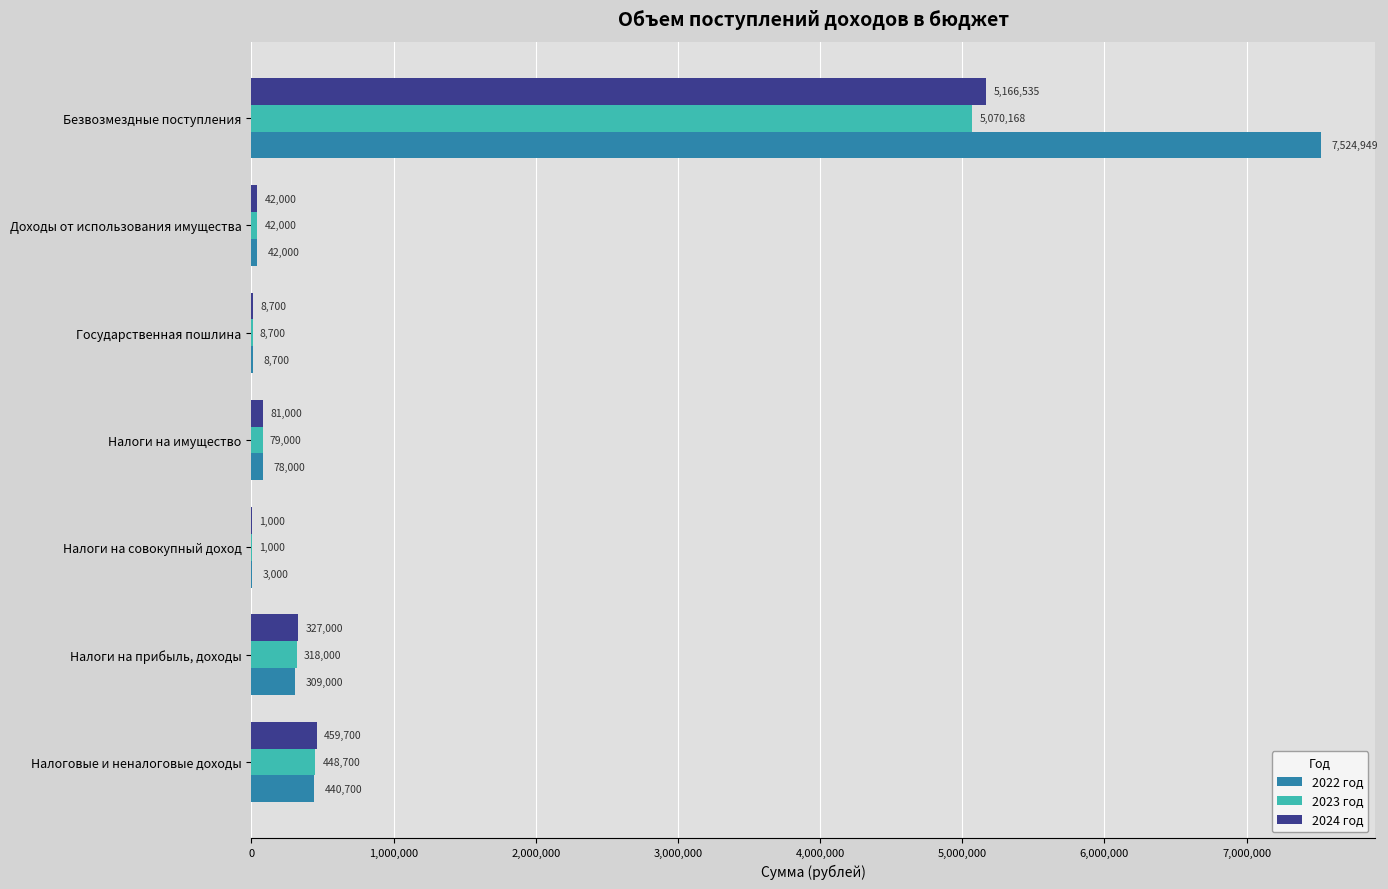

Which series changed the most between Налоги на прибыль, доходы and Доходы от использования имущества?

2024 год